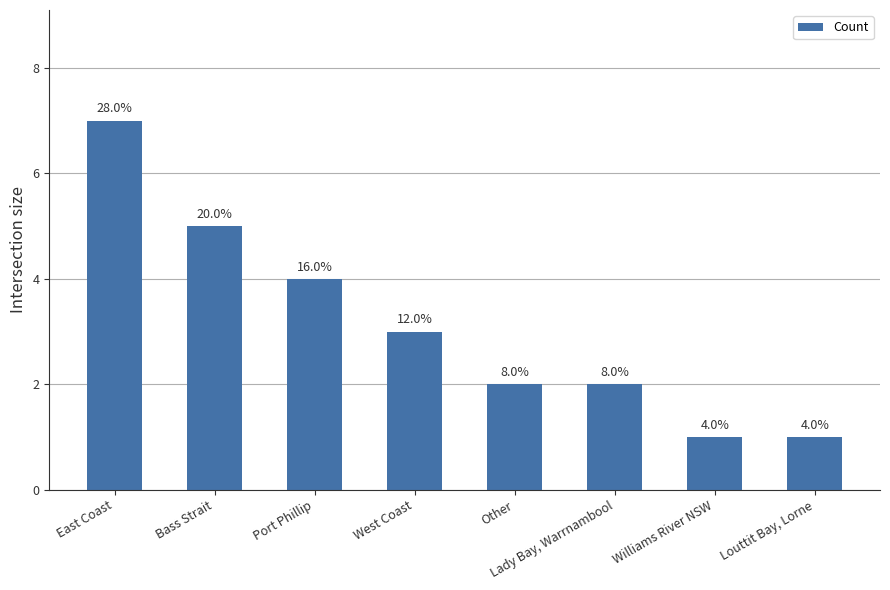

What is the label of the 2nd bar from the right?

Williams River NSW